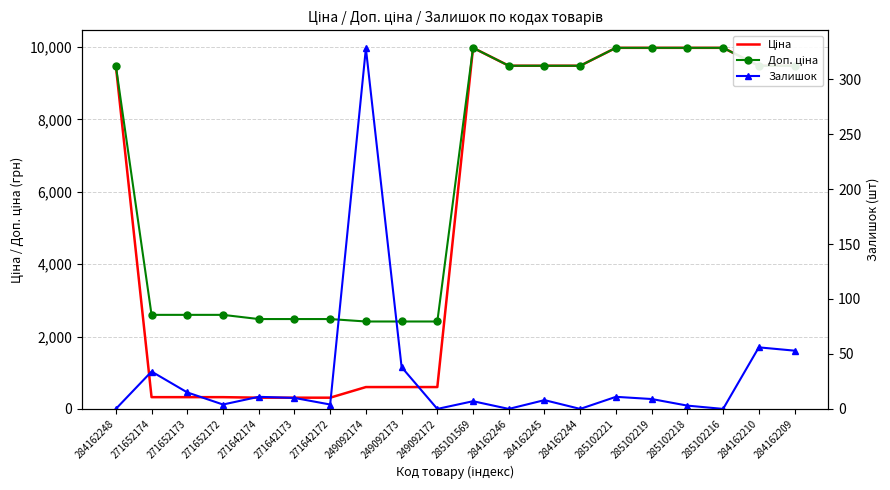

Rank the categories by Доп. ціна value from highest to lowest.

285101569, 285102221, 285102219, 285102218, 285102216, 284162248, 284162246, 284162245, 284162244, 284162210, 284162209, 271652174, 271652173, 271652172, 271642174, 271642173, 271642172, 249092174, 249092173, 249092172